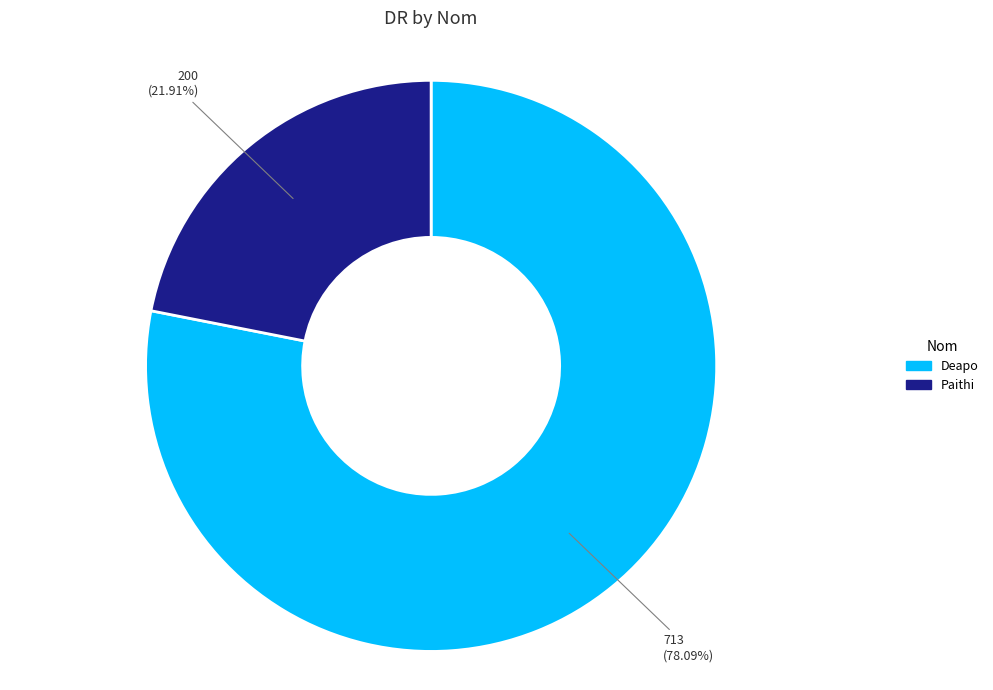

To the nearest percent, what is the difference between the Paithi and Deapo slice percentages?

56%